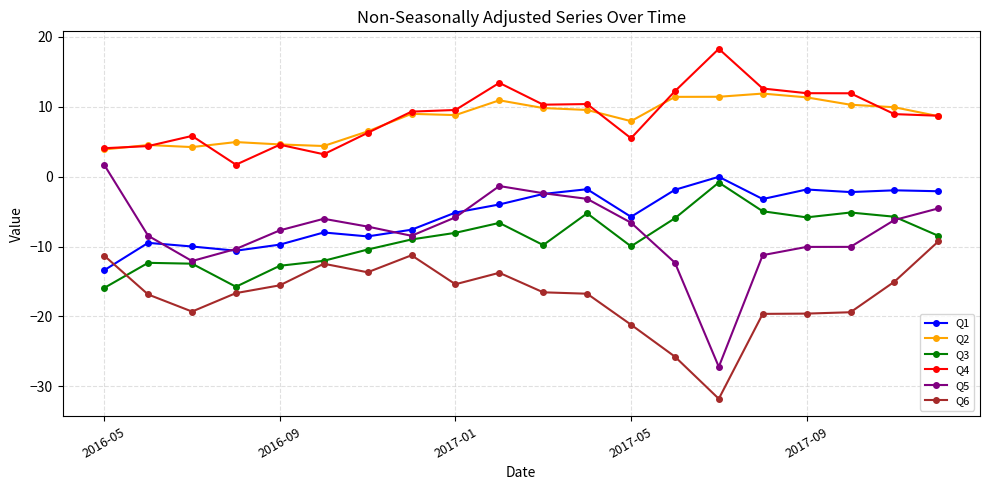

True or false: Q1 and Q2 intersect in this chart.

False